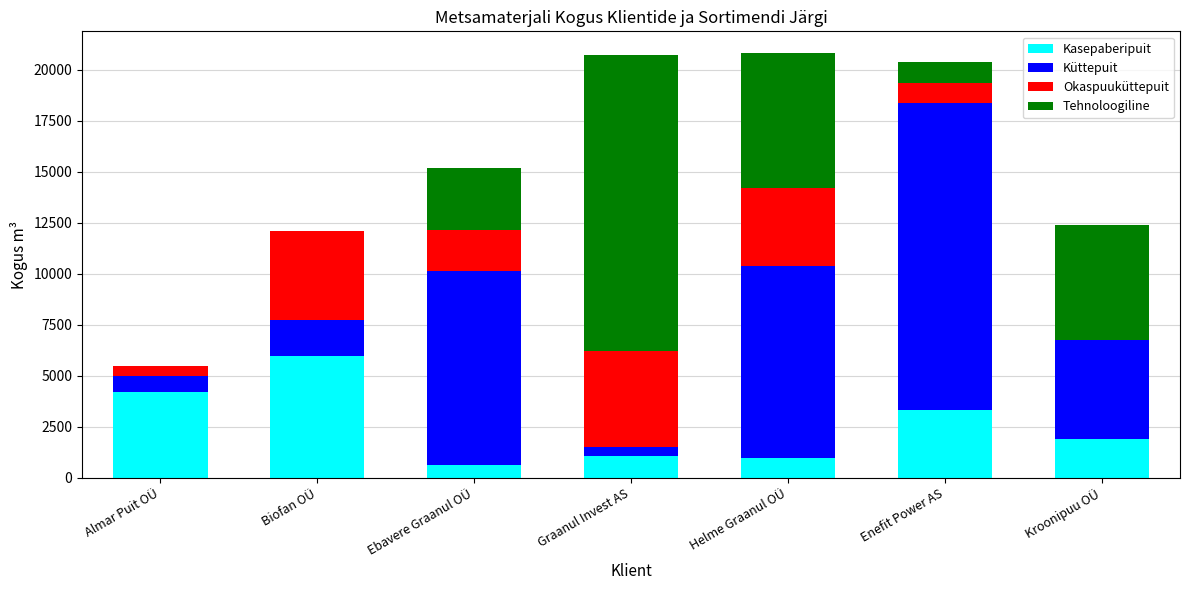

The value of Kasepaberipuit at Kroonipuu OÜ is 509. True or false?

False